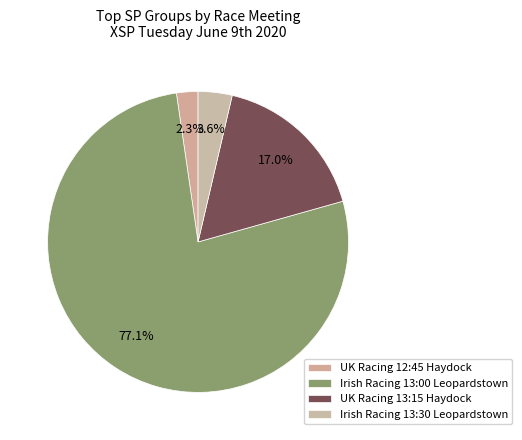

How many slices are in this pie chart?

4